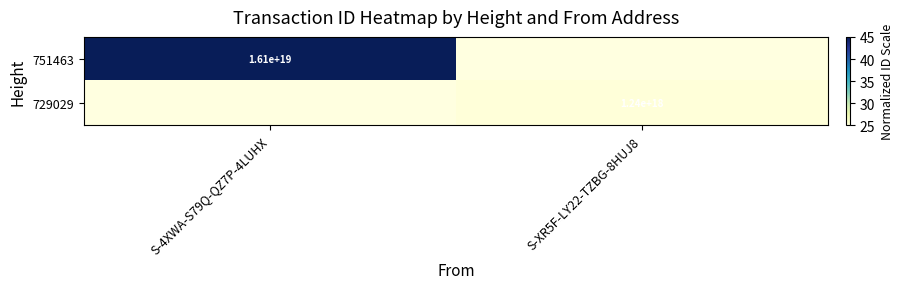

At how many categories does at least one series exceed 33?

1